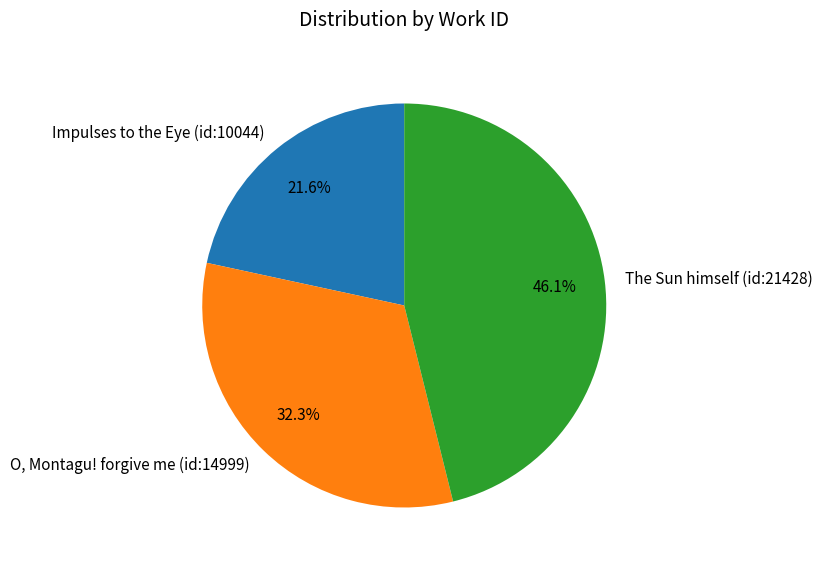

Combined, do Impulses to the Eye (id:10044) and O, Montagu! forgive me (id:14999) account for over 50%?

Yes